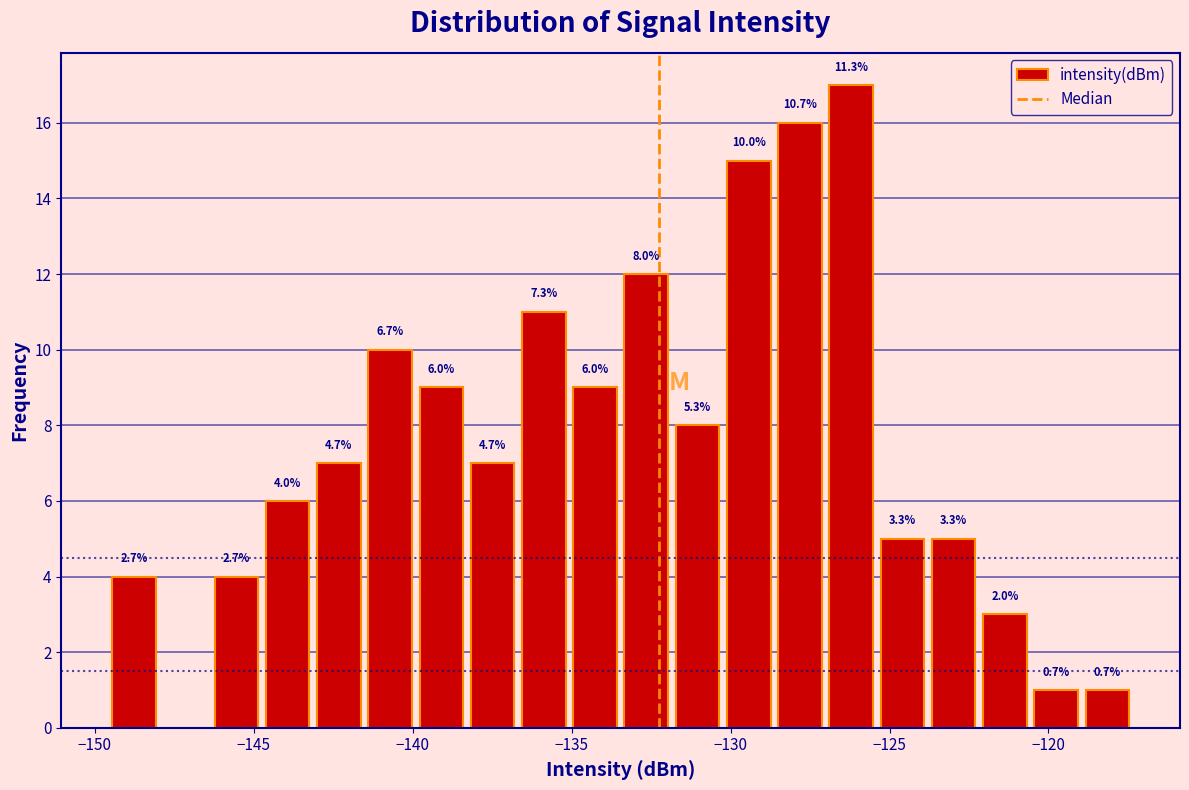

Read against the x-axis, roughly where is the centre of the tallest bar?

-126.0